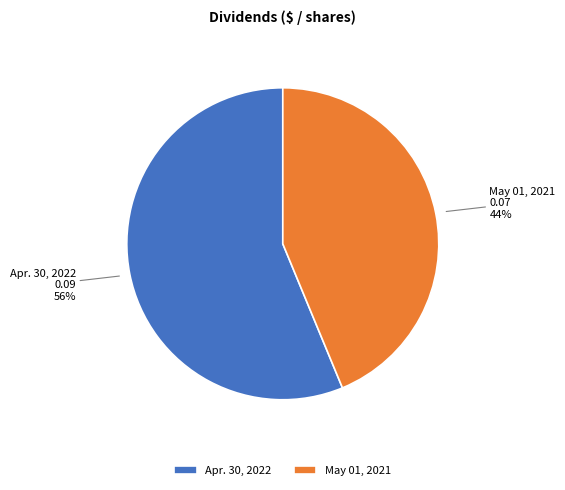

To the nearest percent, what is the average slice percentage?

50%